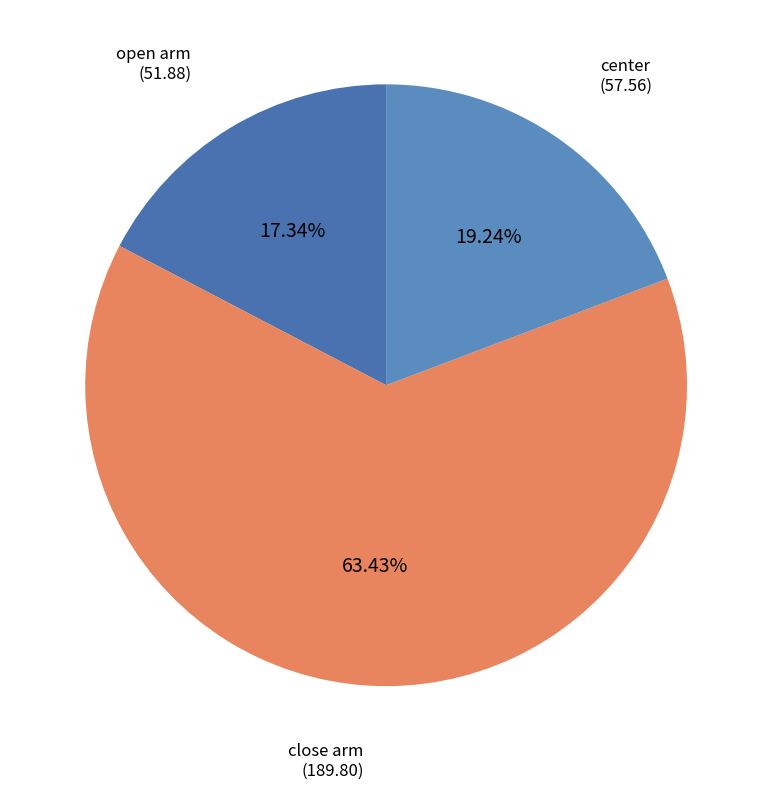

What percentage is the close arm slice, to the nearest percent?

63%